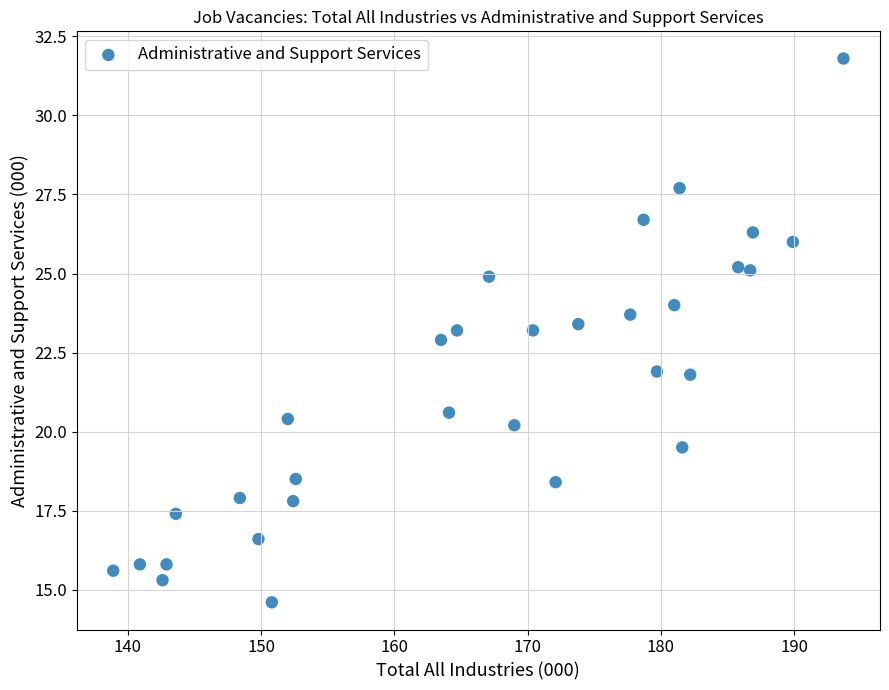

What is the range of Y values (max minus min)?

17.2